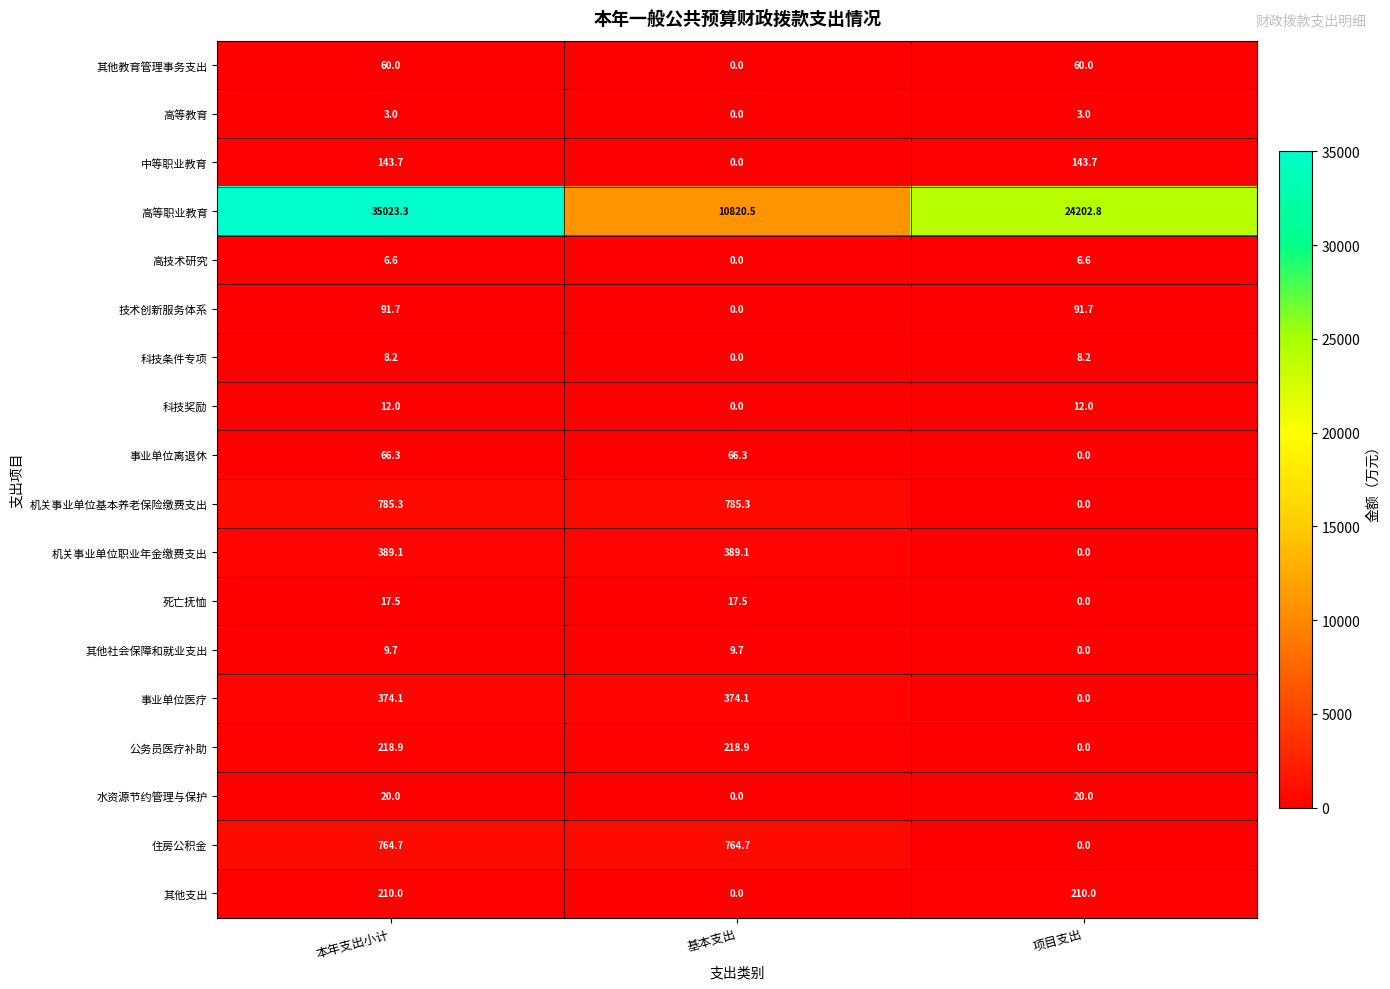

At which category does the chart reach its peak across all series?

本年支出小计